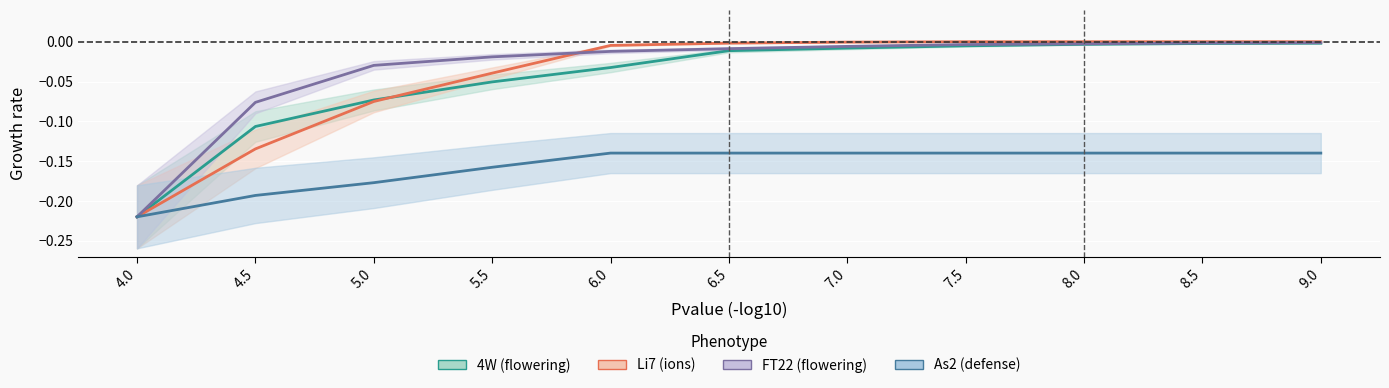

How many lines are shown in the chart?

4